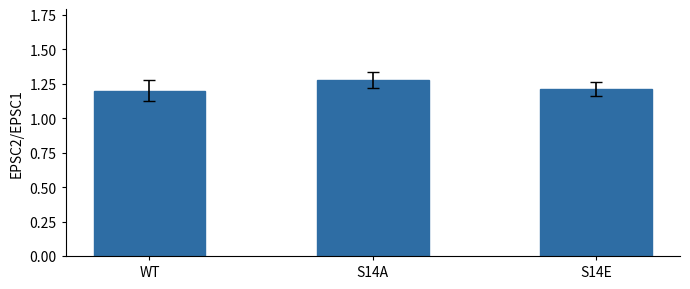

What is the value of the 3rd bar from the left?

1.2